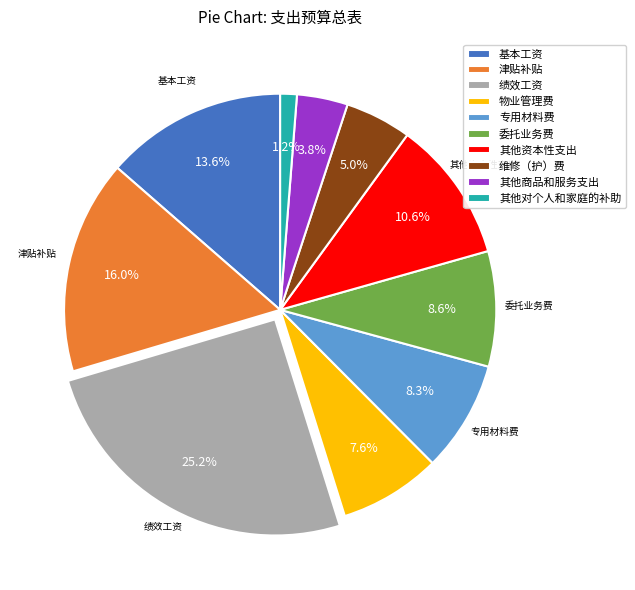

What is the ratio of the value at 基本工资 to the value at 其他资本性支出?

1.3